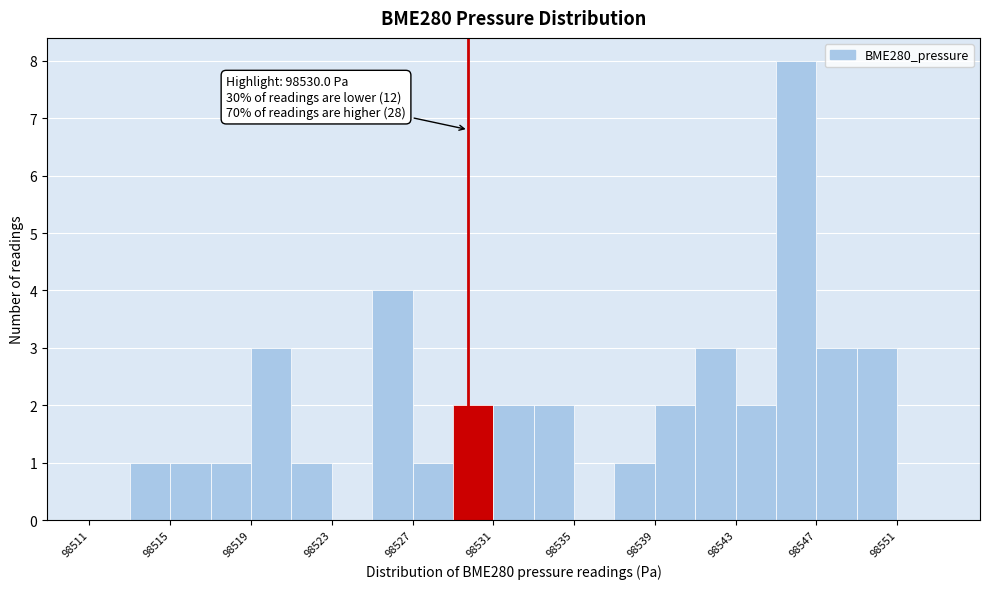

Which range on the x-axis has the tallest bar?

98545 to 98547